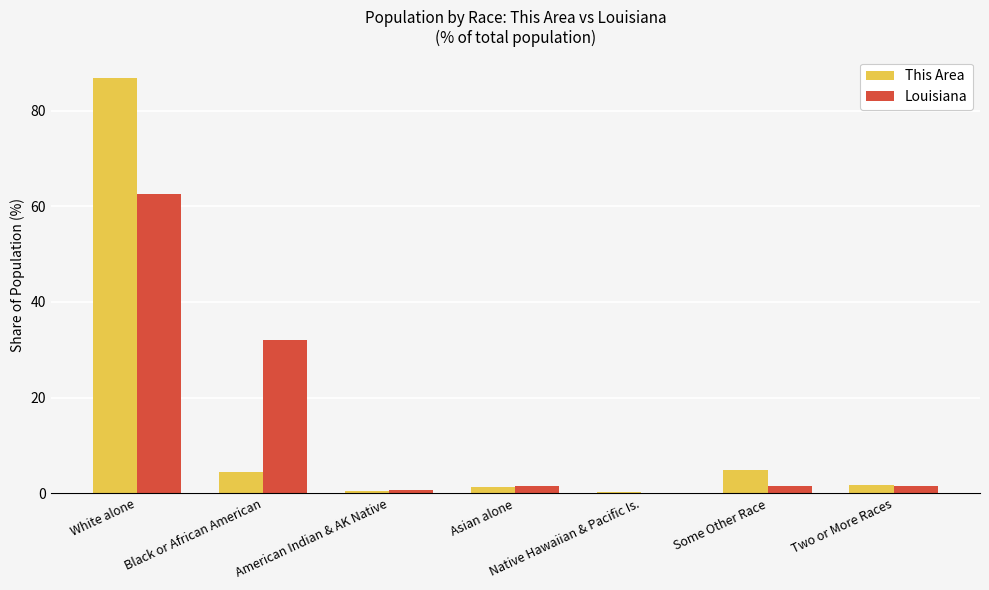

At which category is the sum across all series the highest?

White alone